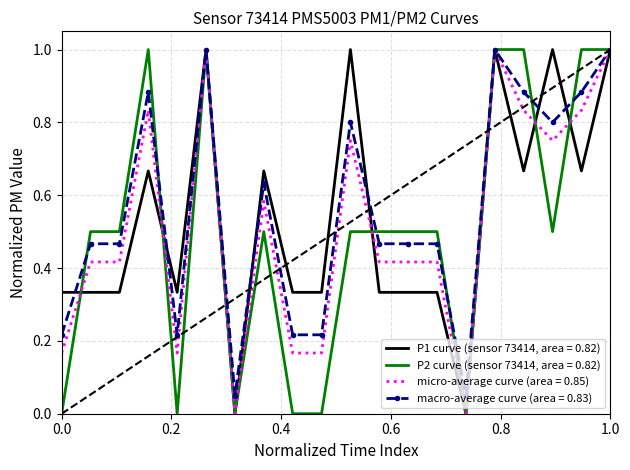

List the series in order of their overall mean, lowest first.

P2 curve (sensor 73414, area = 0.82), micro-average curve (area = 0.85), P1 curve (sensor 73414, area = 0.82), macro-average curve (area = 0.83)